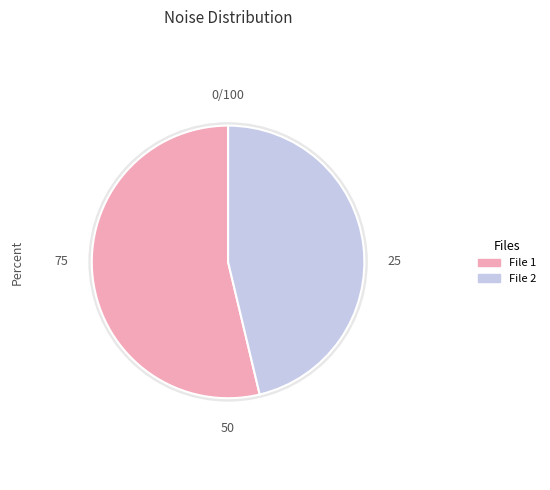

To the nearest percent, what is the combined percentage of 20160221003532798_CIIRC-R1_met.fits and 20160221004742569_CIIRC-R1_met.fits?

100%